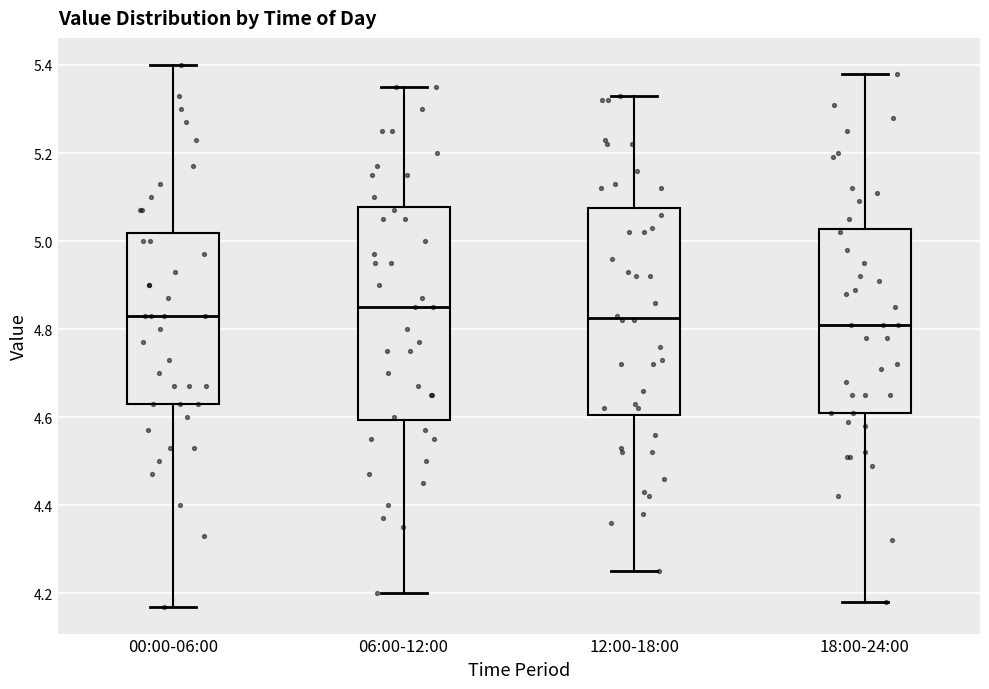

Reading left to right, transcribe this box plot: for each box, give where its median line is, the range the box spans, and where its two whiskers end, as read against the y-axis. The values are not printed on the chart, so give them approximately, as read against the axis.

00:00-06:00: median 4.84, box 4.64 to 5.02, whiskers 4.18 to 5.40
06:00-12:00: median 4.86, box 4.60 to 5.08, whiskers 4.20 to 5.36
12:00-18:00: median 4.82, box 4.60 to 5.08, whiskers 4.26 to 5.34
18:00-24:00: median 4.82, box 4.62 to 5.02, whiskers 4.18 to 5.38